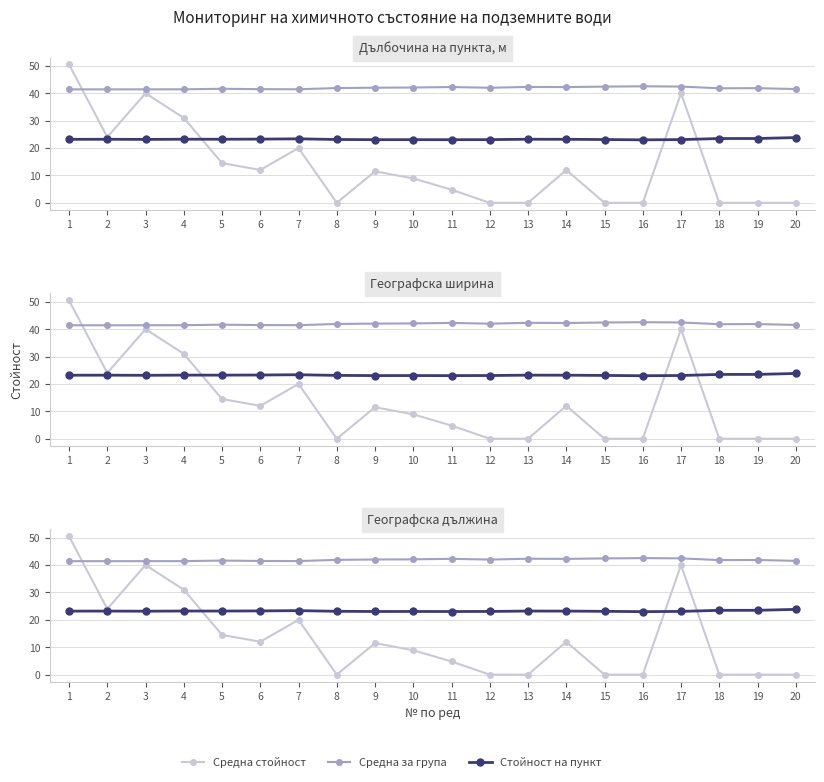

In Географска ширина, how many points are lower than both neighbors (excluding endpoints)?

5